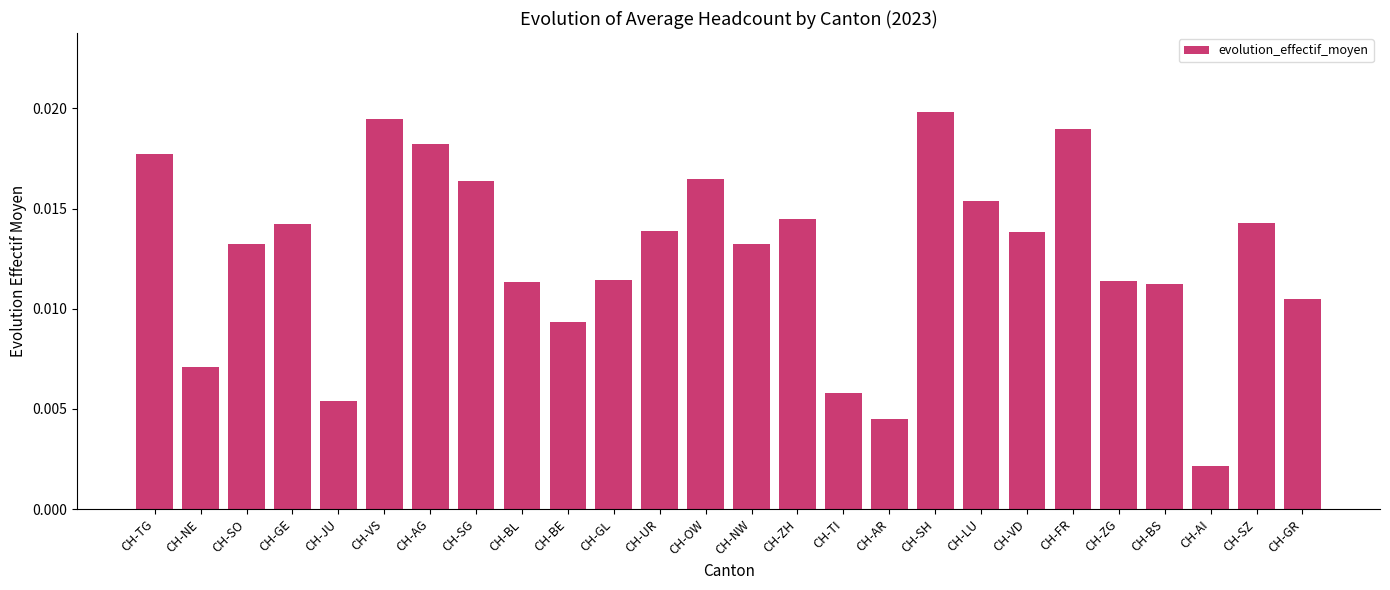

Count the values in the range 0 to 1.

26